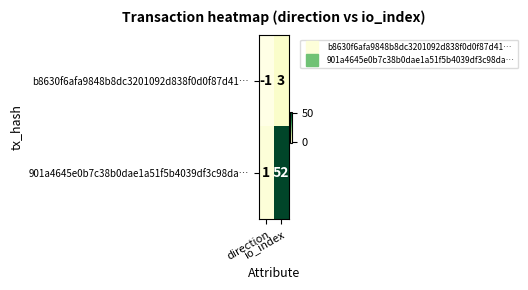

Rank the series by their maximum value, from lowest to highest.

b8630f6afa9848b8dc3201092d838f0d0f87d41…, 901a4645e0b7c38b0dae1a51f5b4039df3c98da…